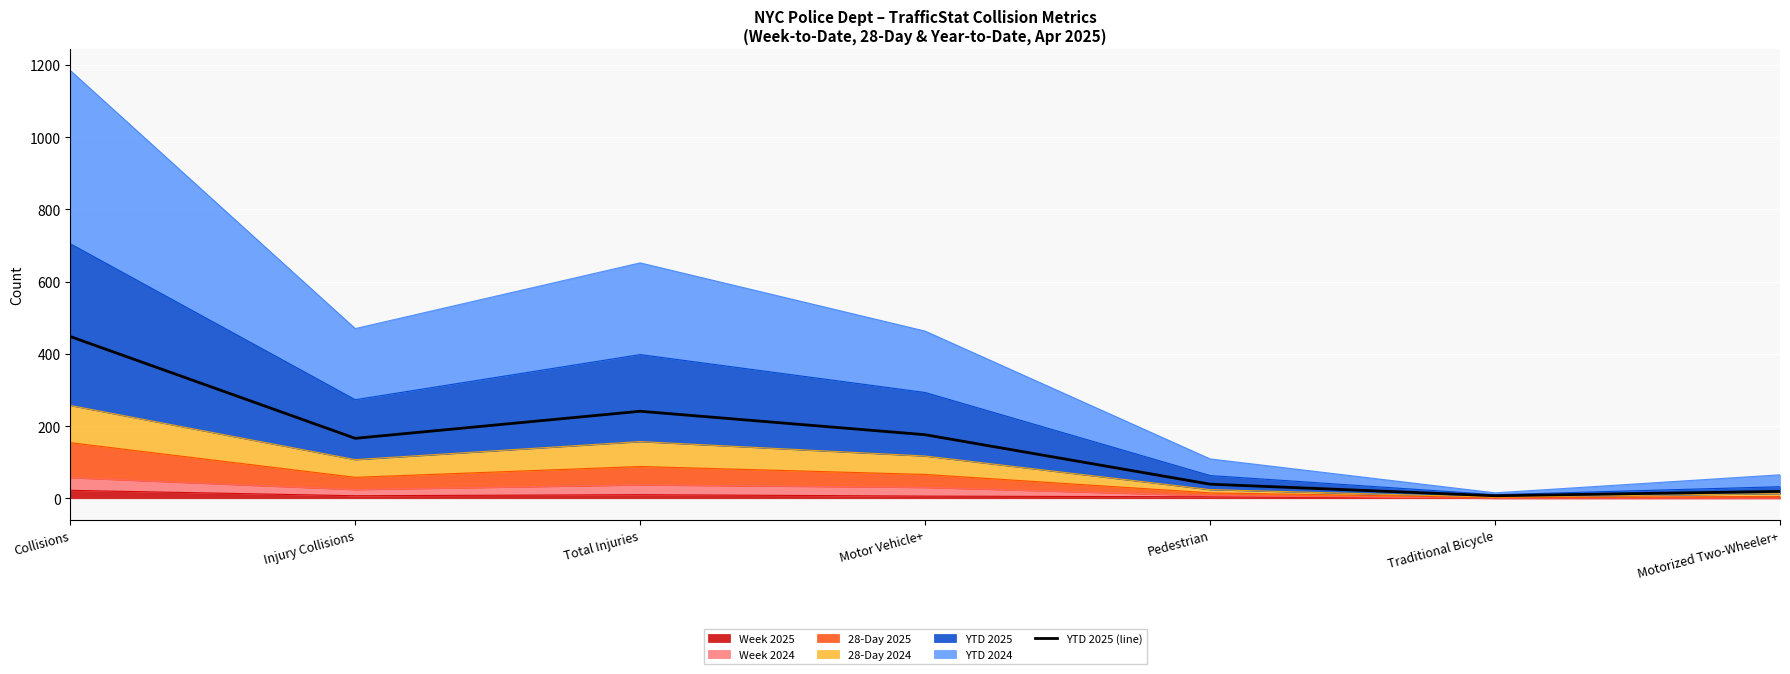

At which category does the chart reach its peak across all series?

Collisions